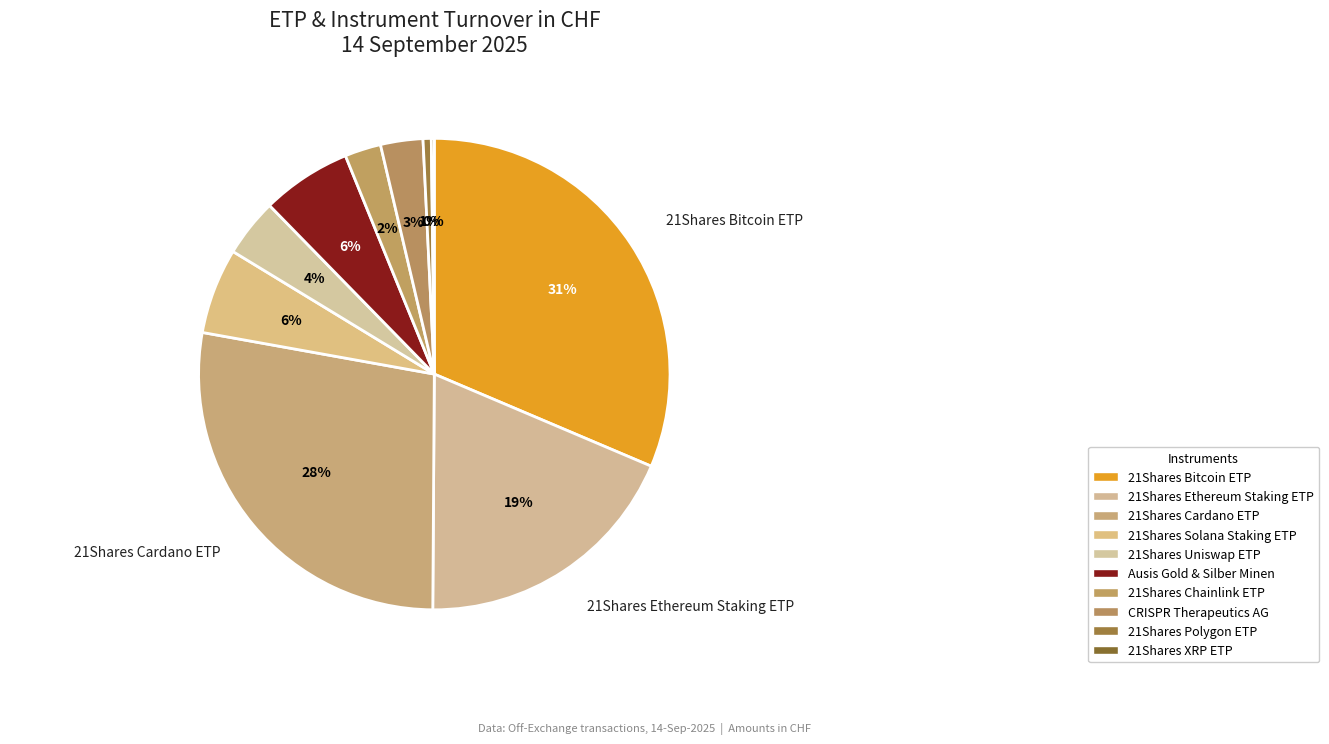

To the nearest percent, what is the average slice percentage?

10%